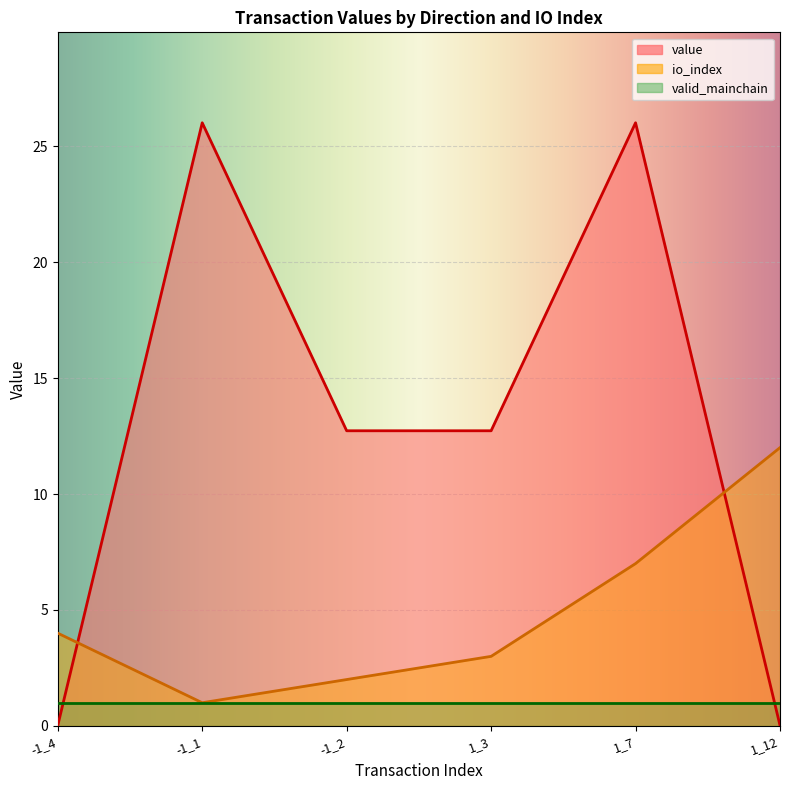

List the series in order of their overall mean, lowest first.

valid_mainchain, io_index, value